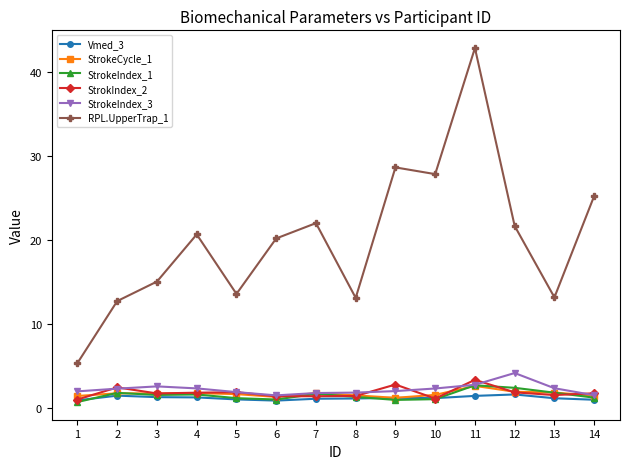

How many lines are shown in the chart?

6